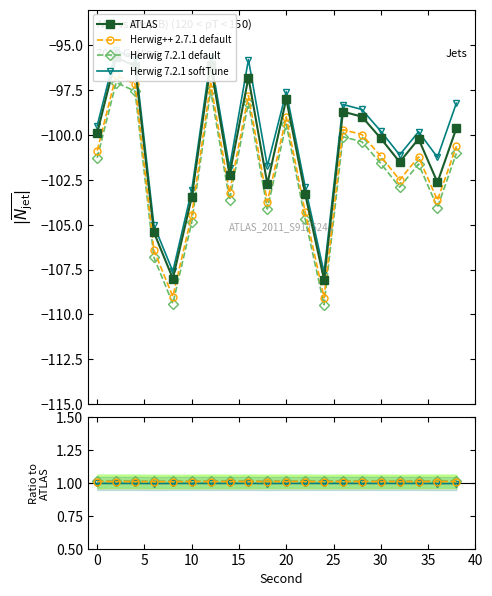

True or false: Herwig 7.2.1 softTune and Herwig 7.2.1 default cross at least once.

False